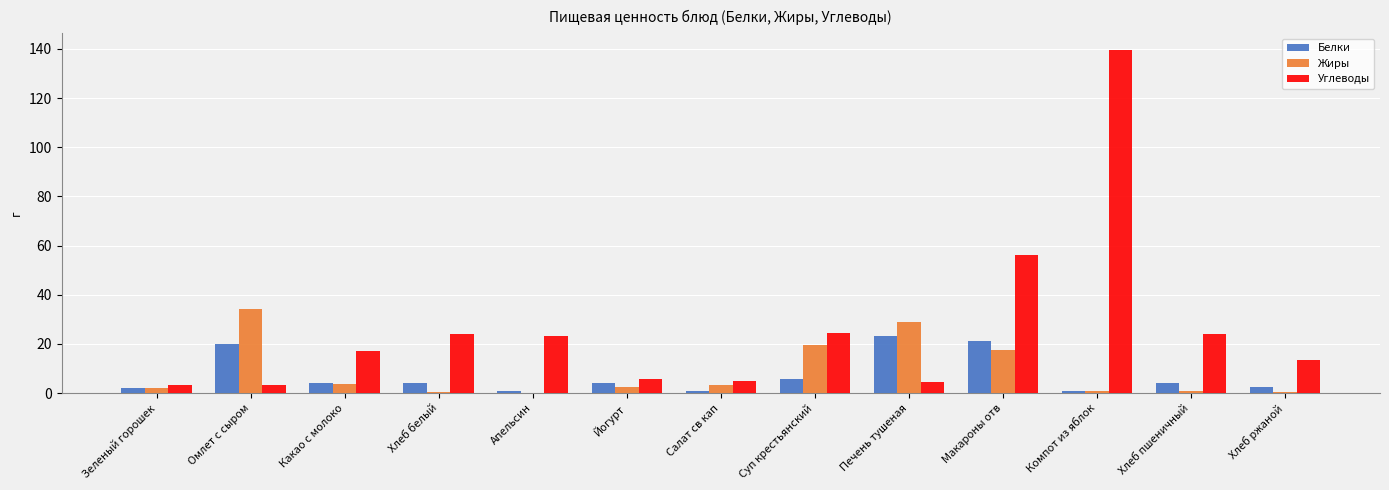

Which category has the highest value across all series?

Компот из яблок